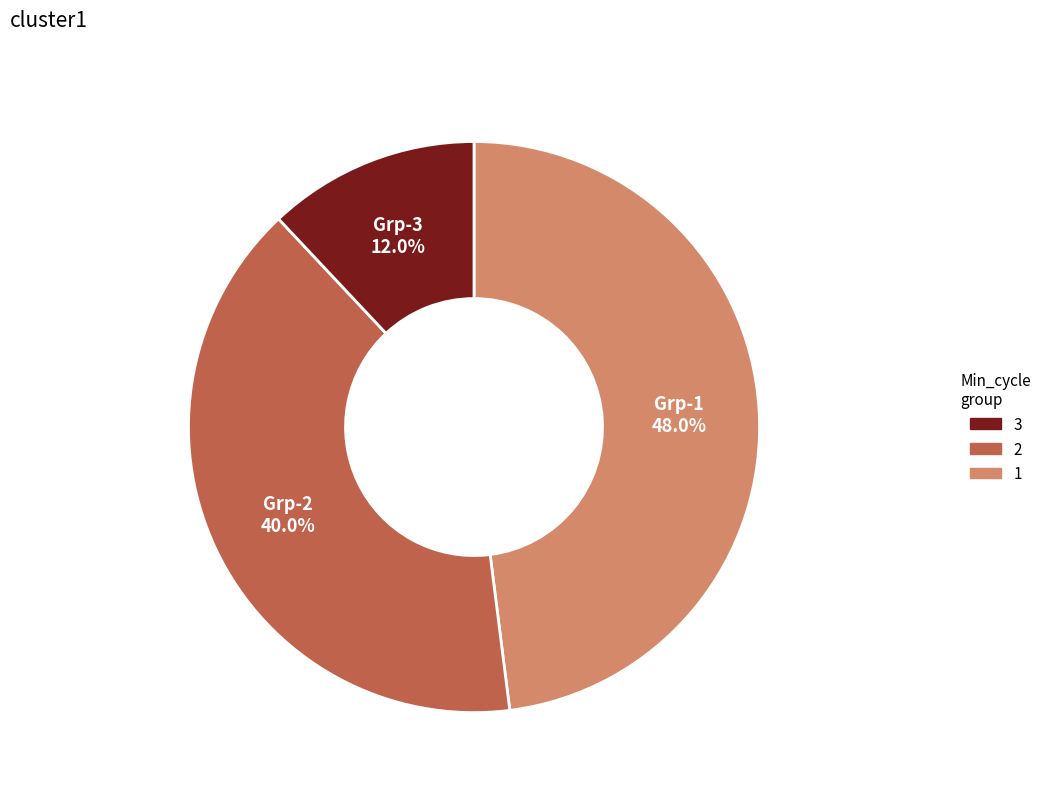

Is there a majority slice in this chart?

No